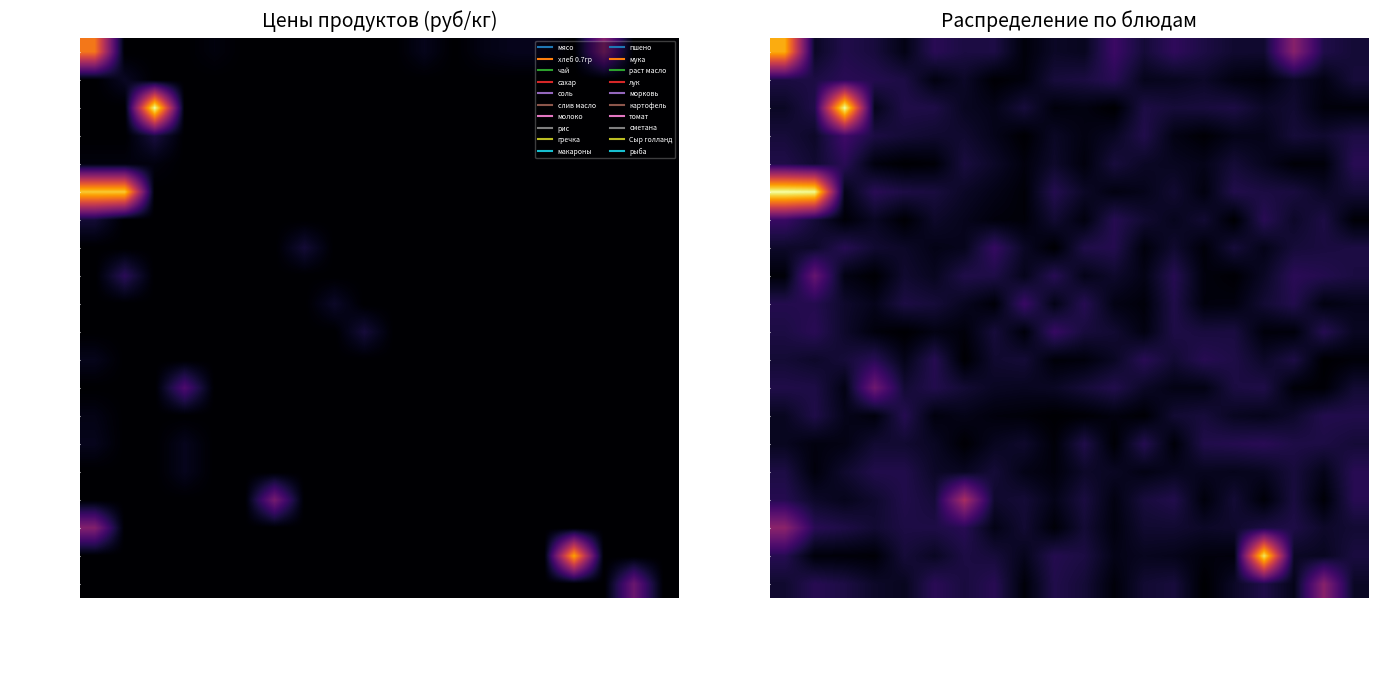

List the labels in order of чай value, smallest first.

мука, рыба, макароны, Сыр голланд, пшено, рис, сахар, молоко, мясо, томат, сметана, лук, гречка, морковь, картофель, раст масло, слив масло, соль, хлеб 0.7гр, чай